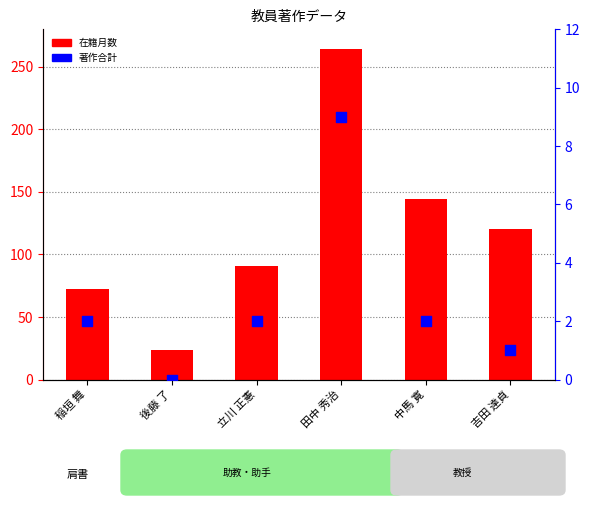

Which series has the largest Y range (max minus min)?

在籍月数